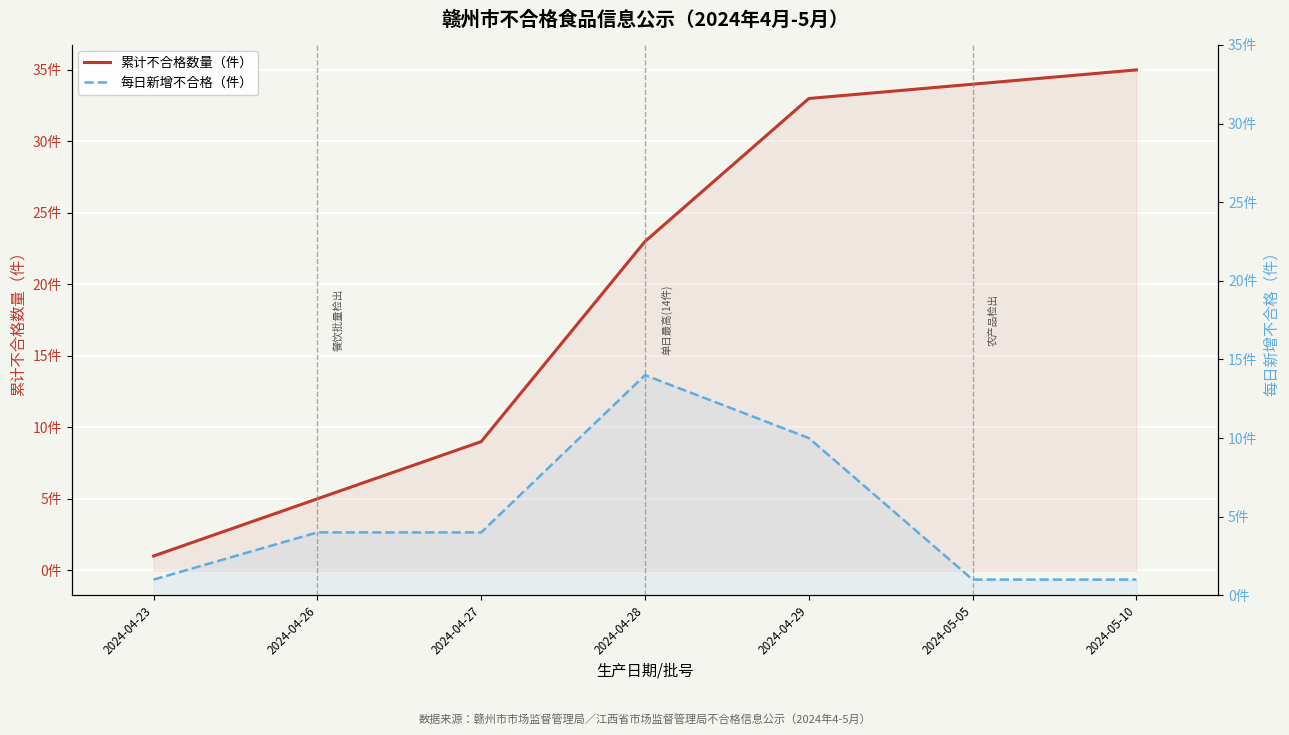

At which label does 每日新增不合格（件） reach its peak?

2024-04-28